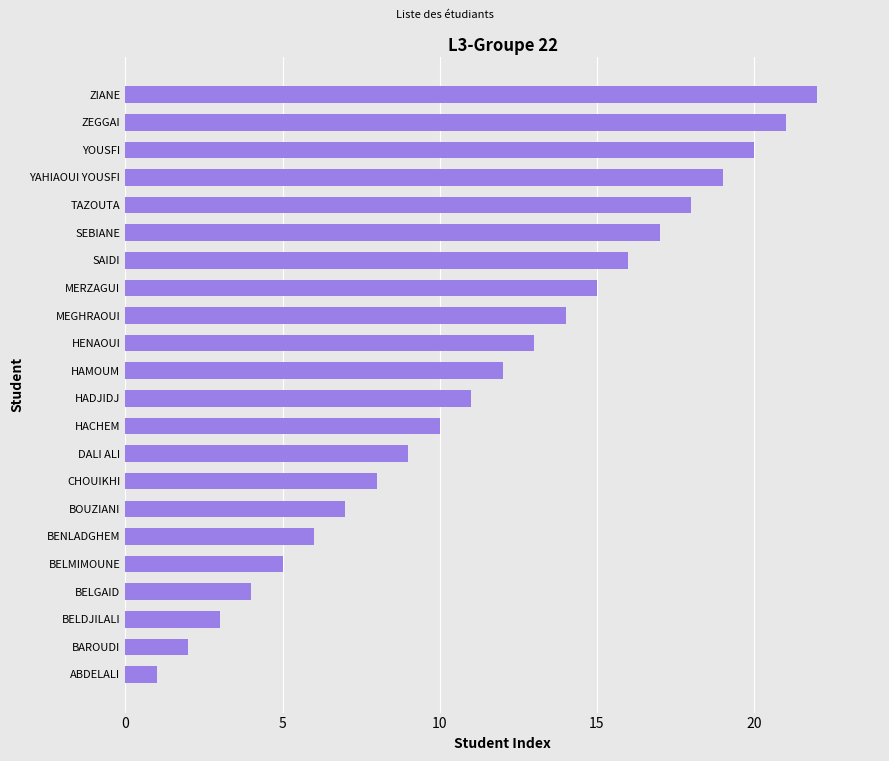

How many series are shown in this chart?

1